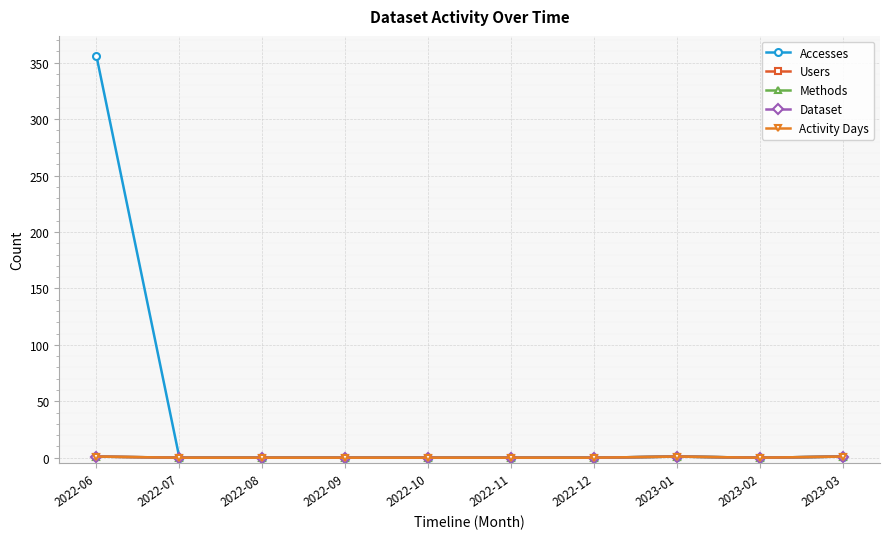

True or false: Methods and Dataset cross at least once.

False